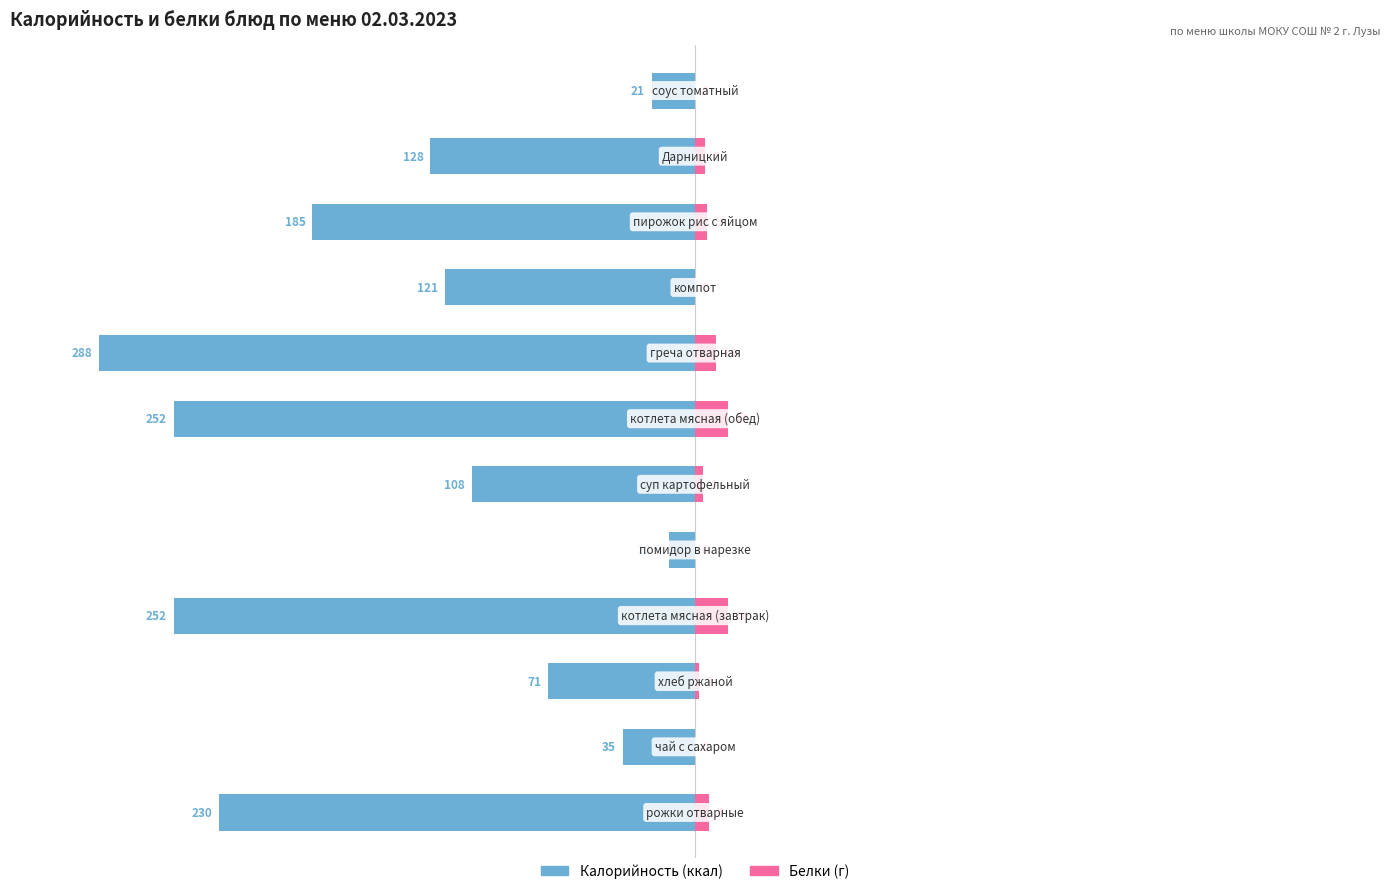

What are all the series names shown in the legend?

Калорийность, Белки